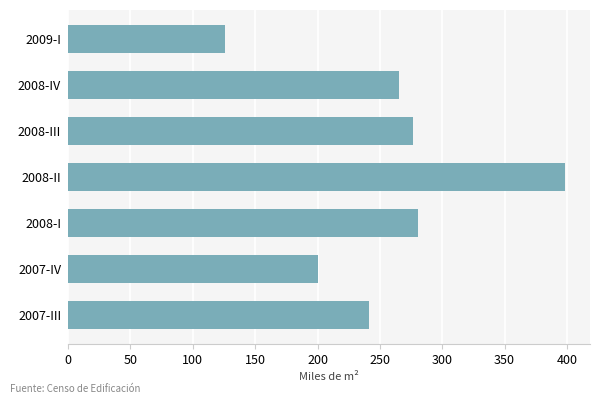

Which category has the lowest value across all series?

2009-I